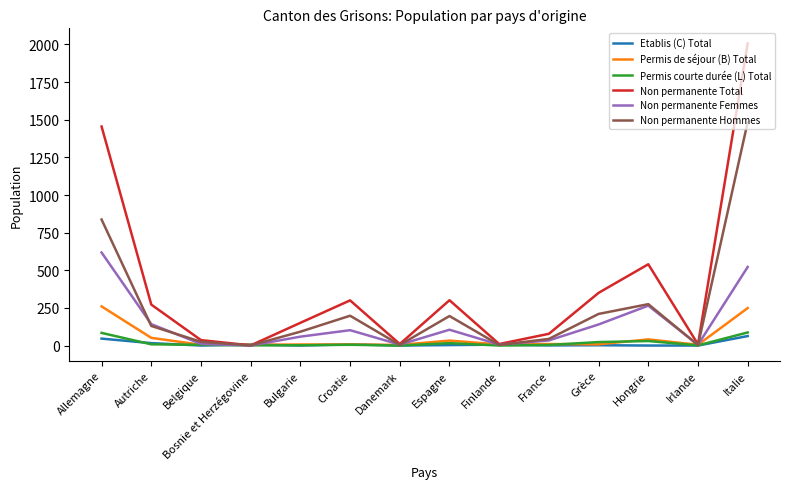

The value of Non permanente Total at Bulgarie is 151. True or false?

True